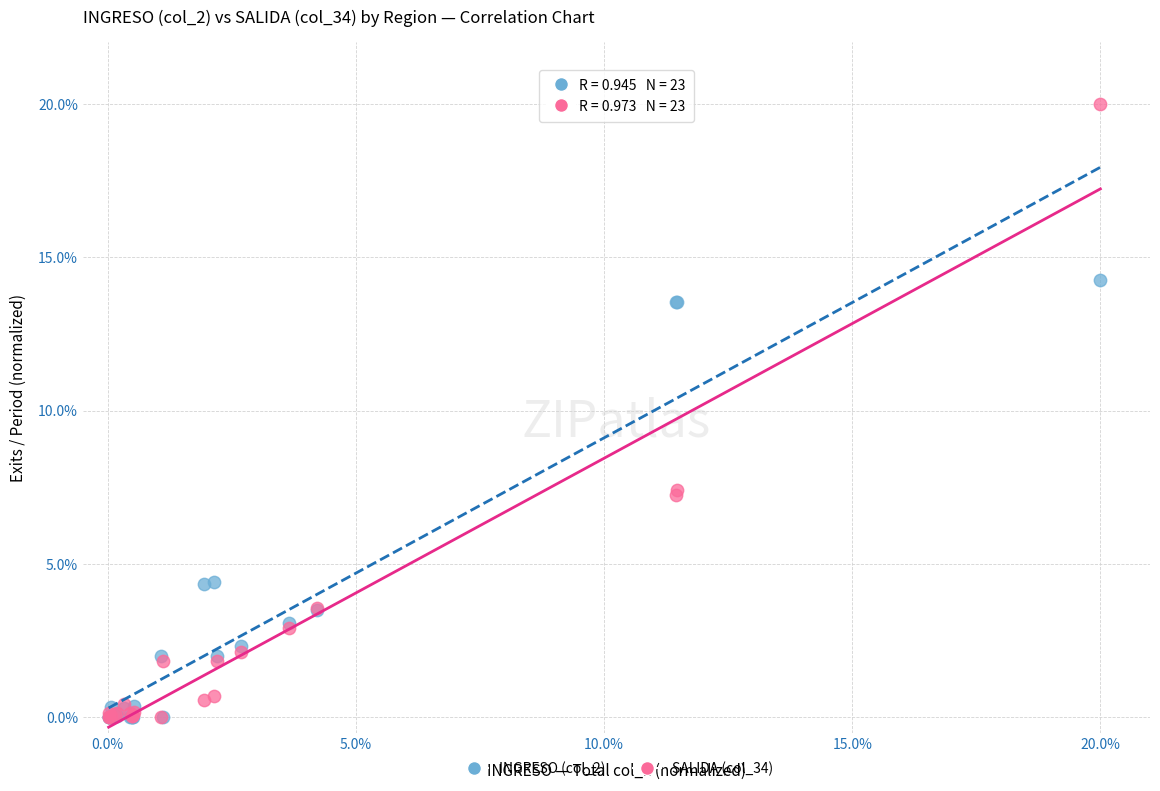

Which series reaches the maximum Y coordinate?

SALIDA (col_34)